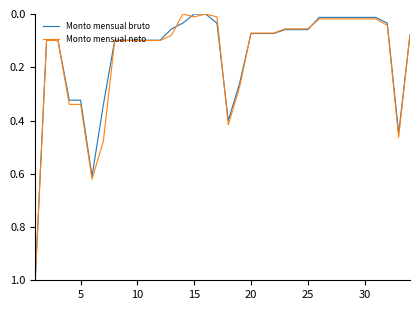

What is the greatest value displayed?

1.0